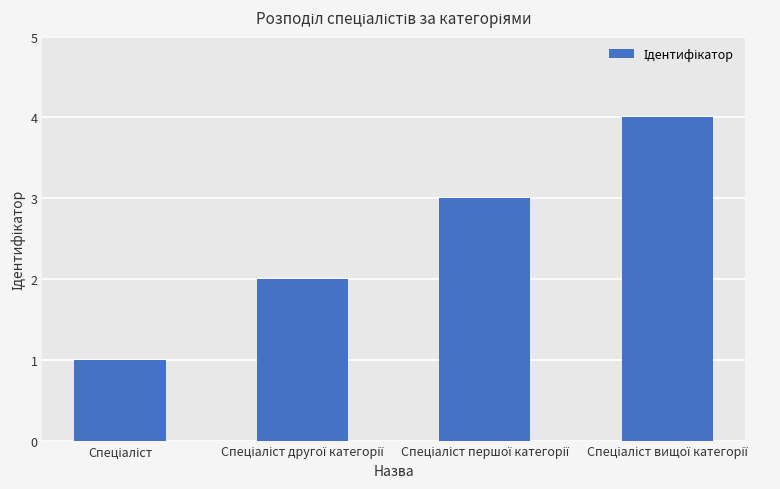

Reading left to right, transcribe all the data shown in this chart.

1	2	3	4